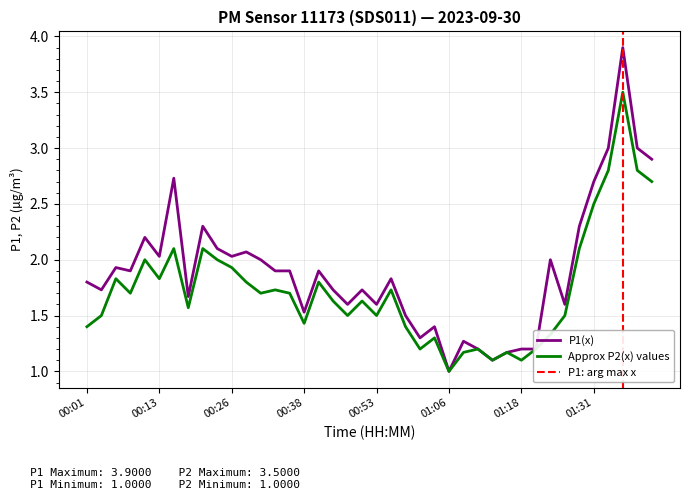

At how many categories does at least one series exceed 2?

13